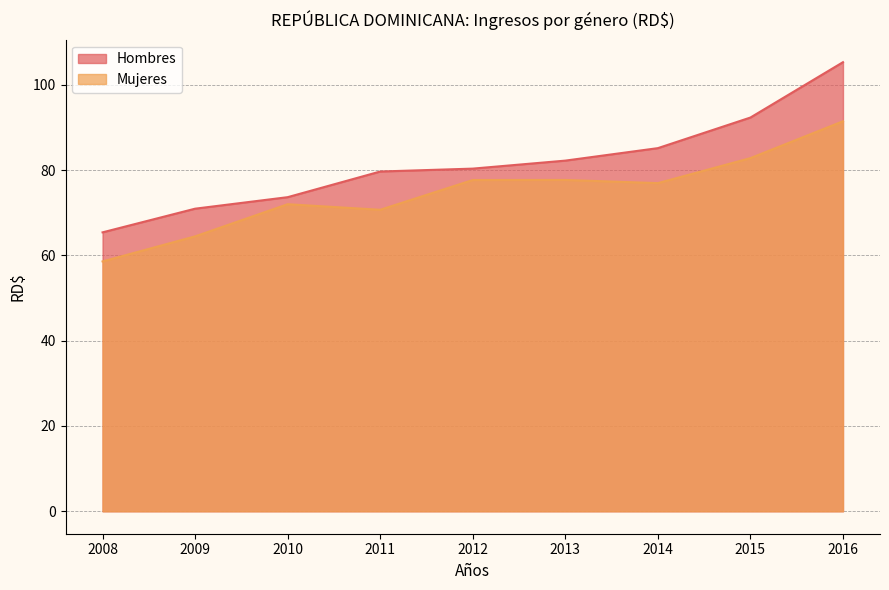

What are all the series names shown in the legend?

Hombres, Mujeres